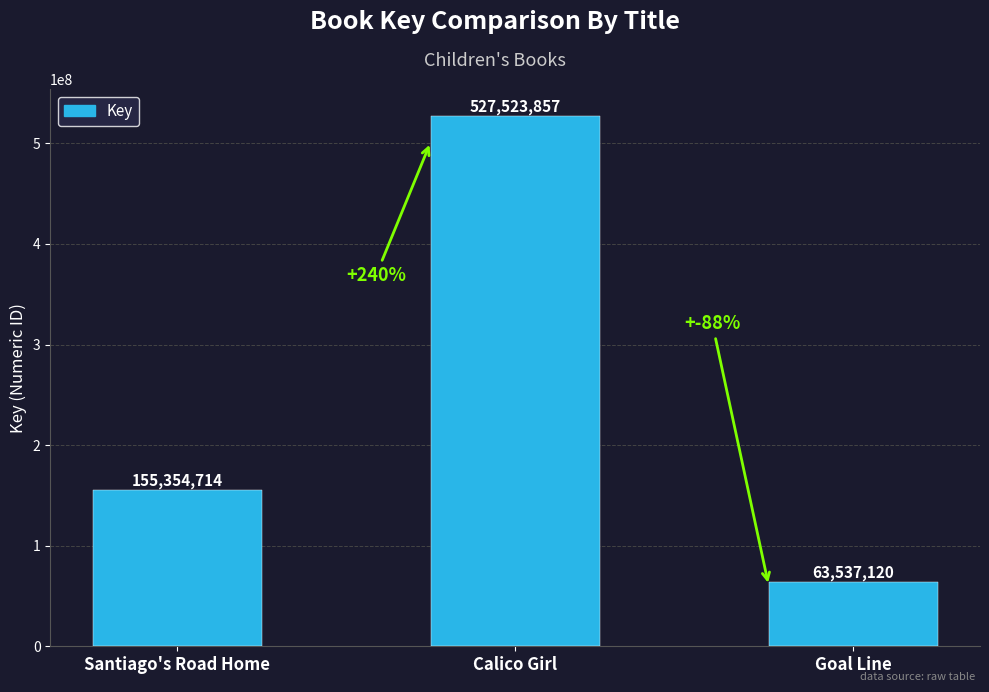

Where is the data nearest to the value 295530488?

Santiago's Road Home